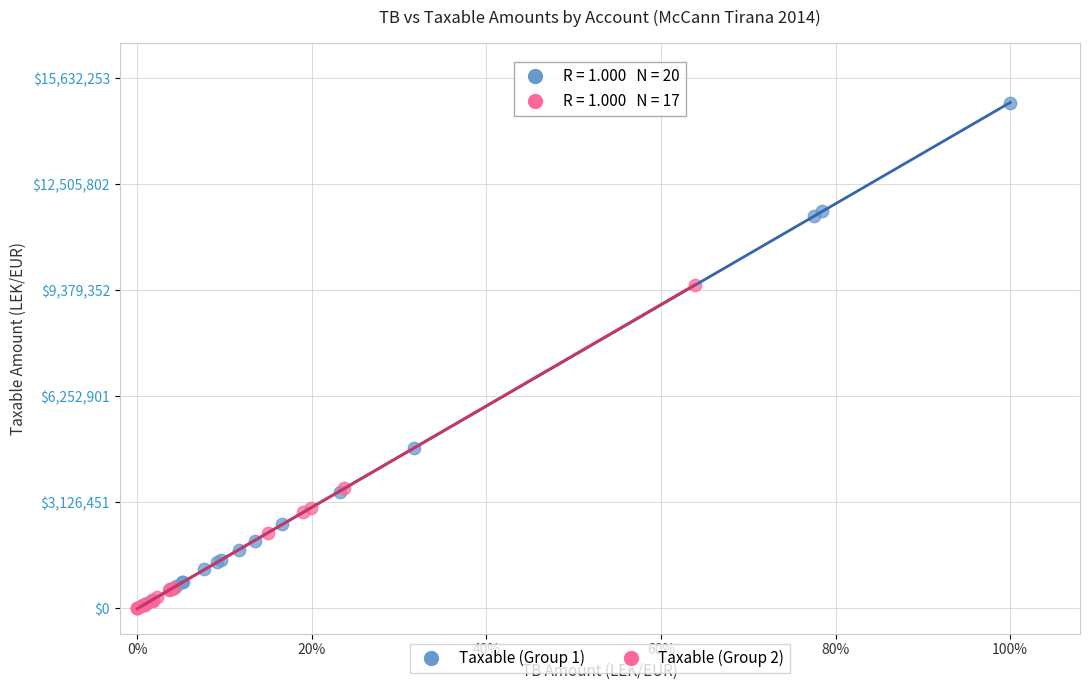

Which series has the largest Y range (max minus min)?

Taxable (Group 1)